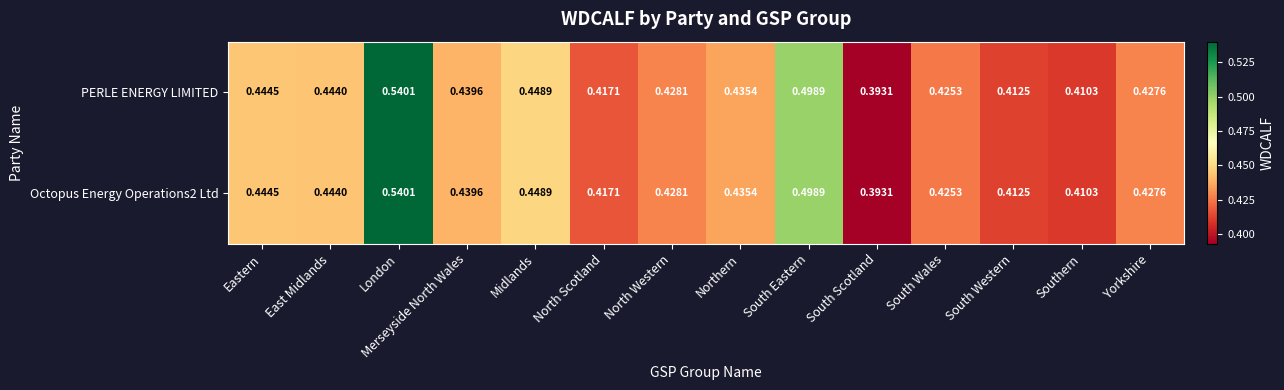

Which category has the lowest value in the Octopus Energy Operations2 Ltd series?

South Scotland